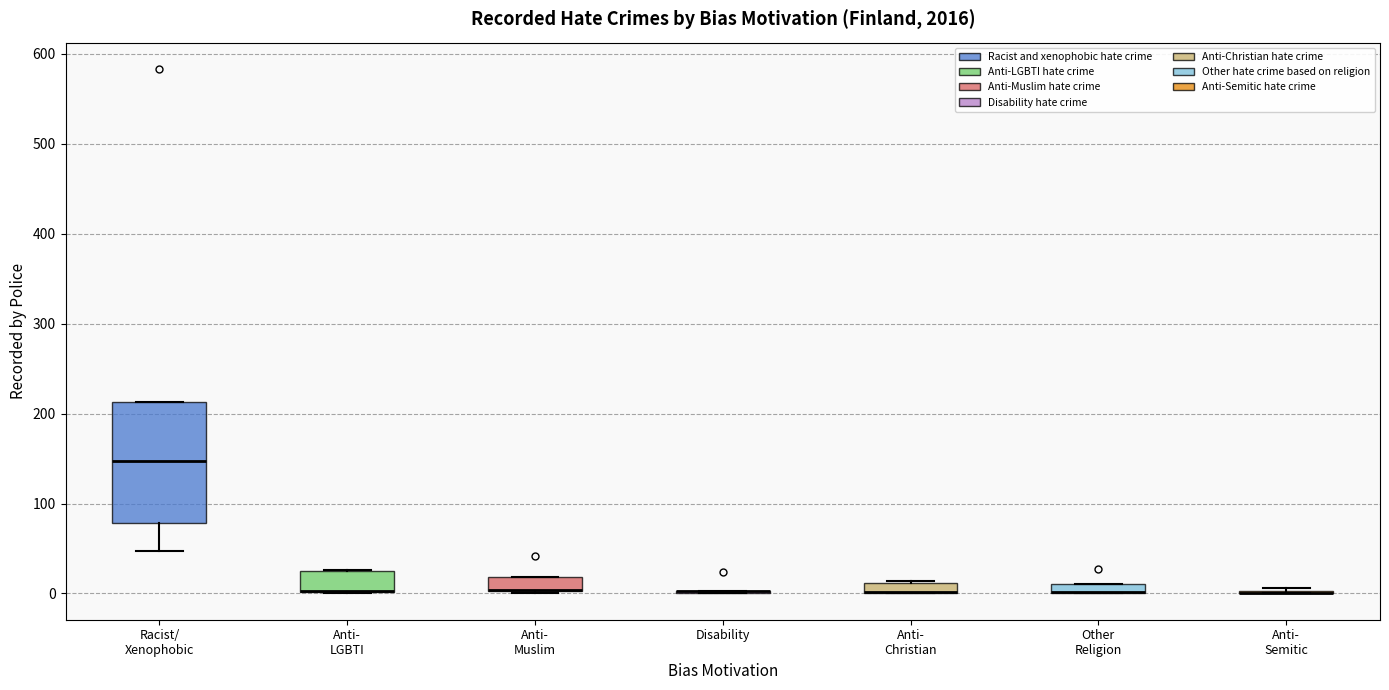

Comparing the boxes themselves (not the whiskers), which one is the tallest?

Racist/ Xenophobic